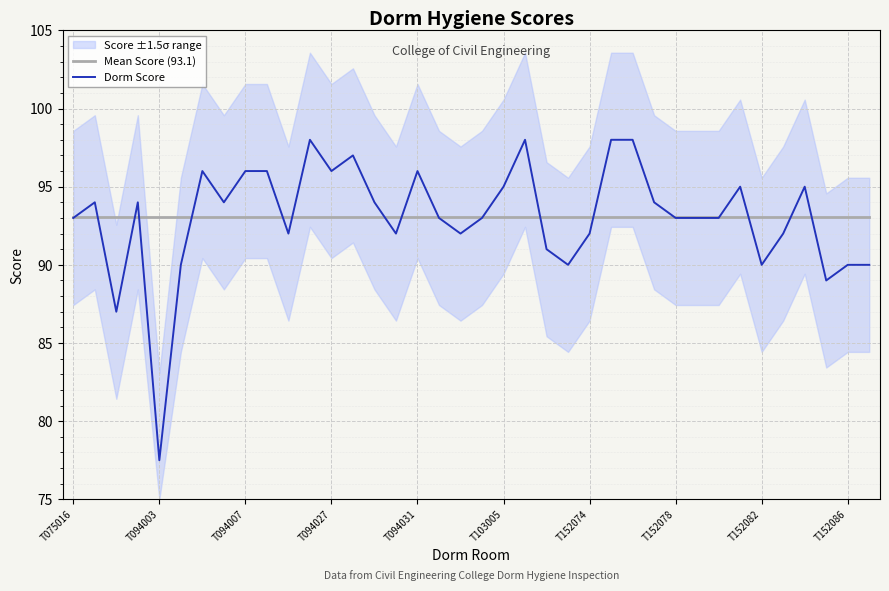

What is the minimum value for Mean Score (93.1)?

93.1